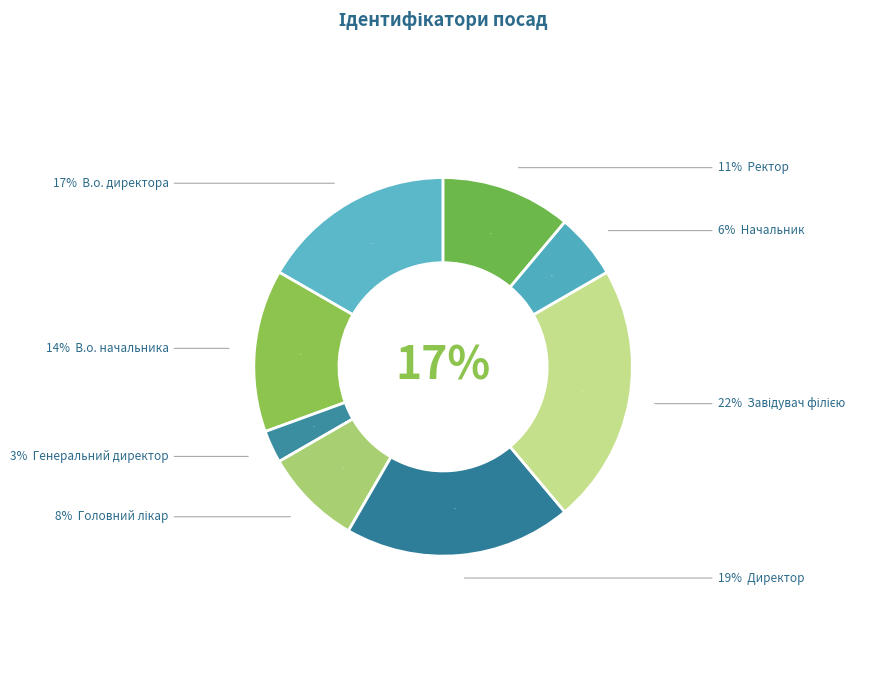

Which has a higher value, Завідувач філією or Генеральний директор?

Завідувач філією